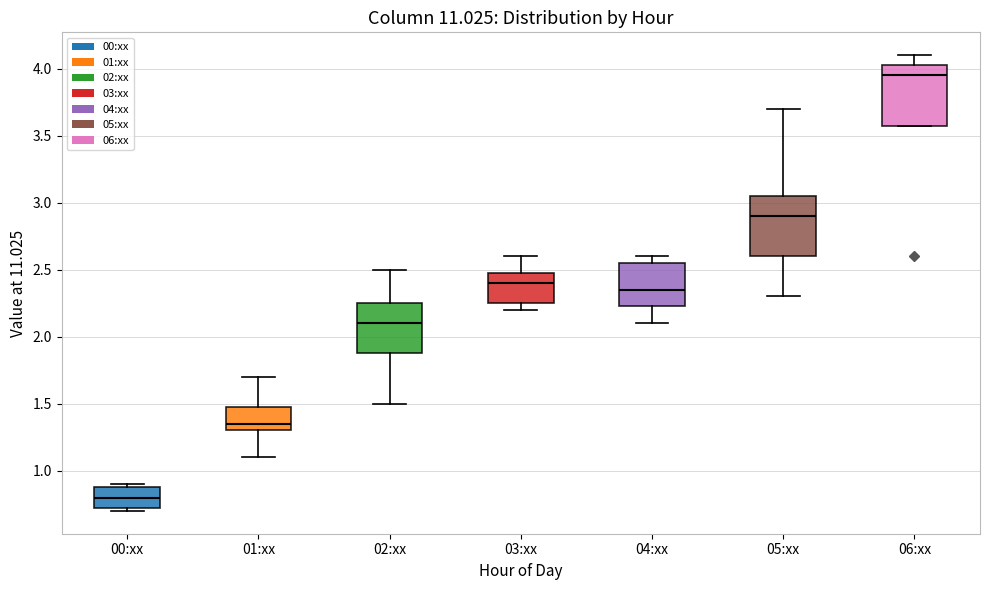

Where does the median line of the box for 02:xx sit on the y-axis? The values are not printed on the chart, so give them approximately, as read against the axis.

2.10